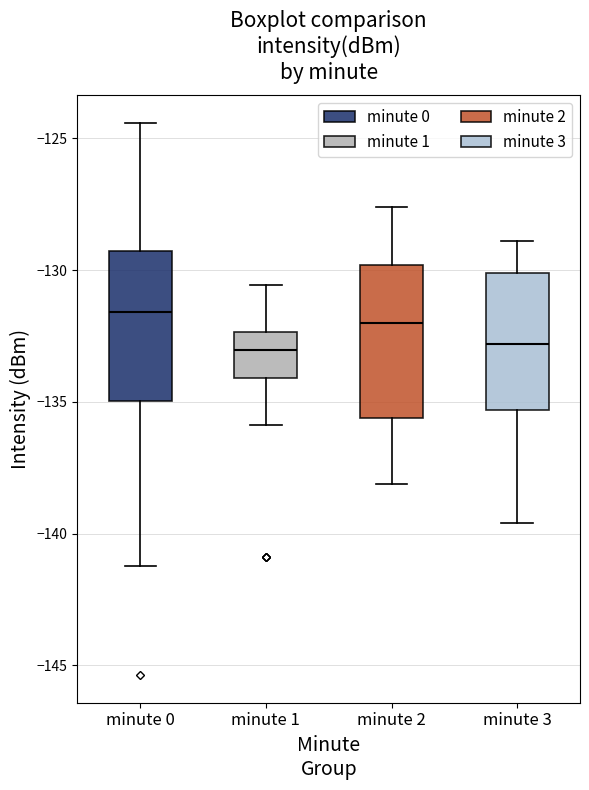

Where does the upper whisker of the box for minute 3 end on the y-axis? The values are not printed on the chart, so give them approximately, as read against the axis.

-129.0